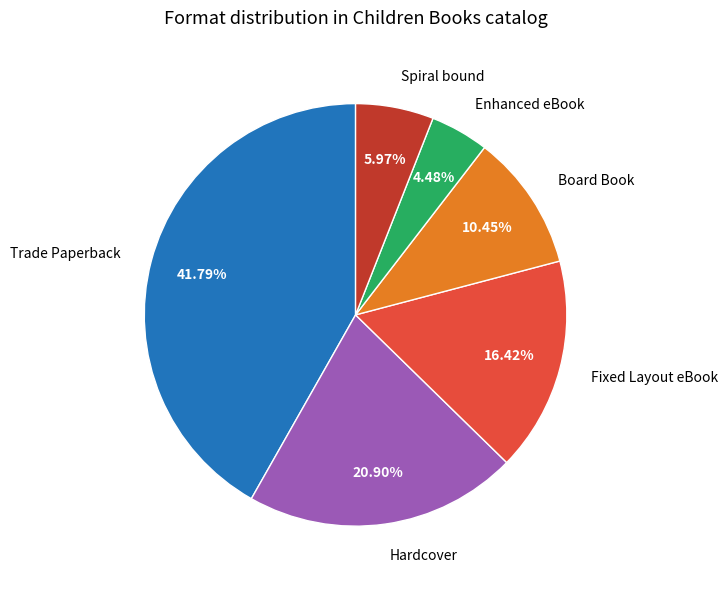

Does Hardcover account for over 50% of the chart?

No